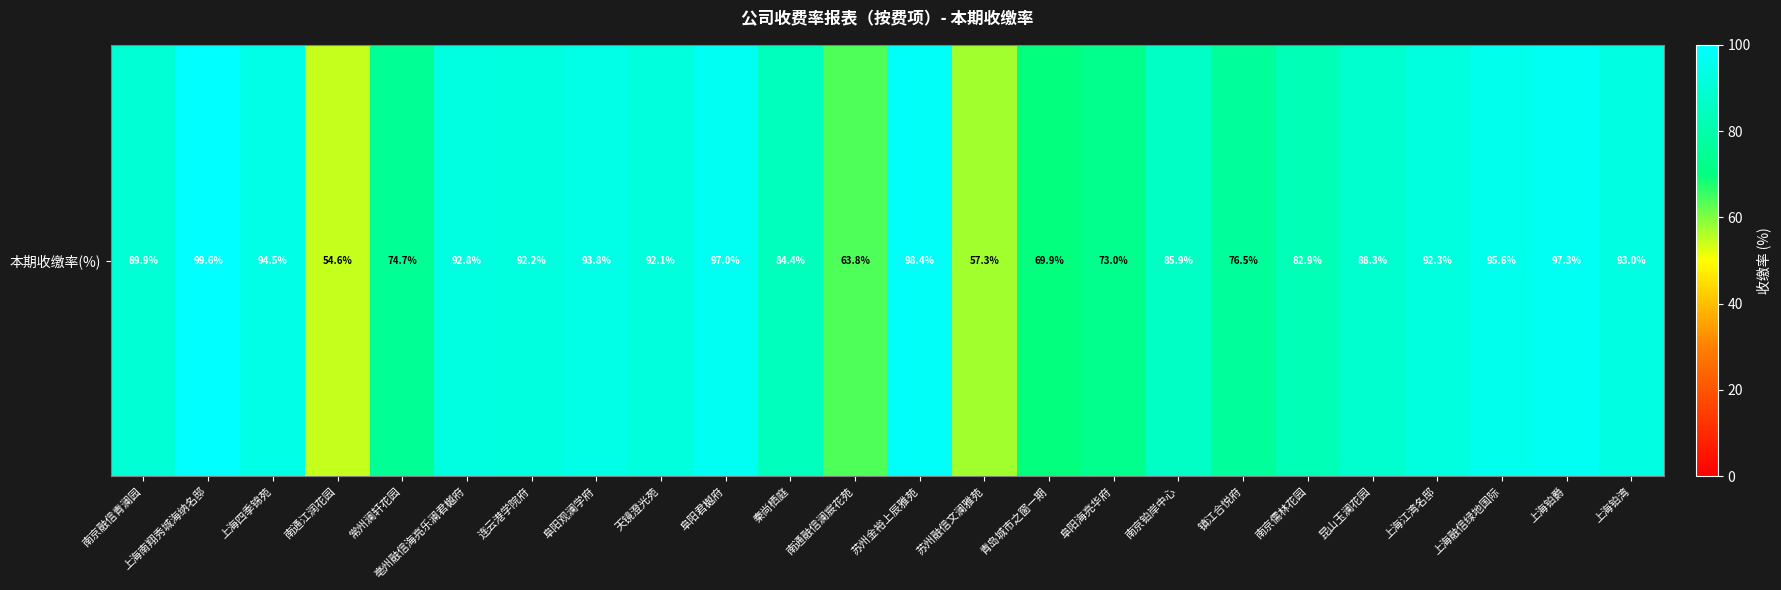

What is the sum of the values at 上海南翔秀城海纳名邸 and 上海铂湾?

192.6